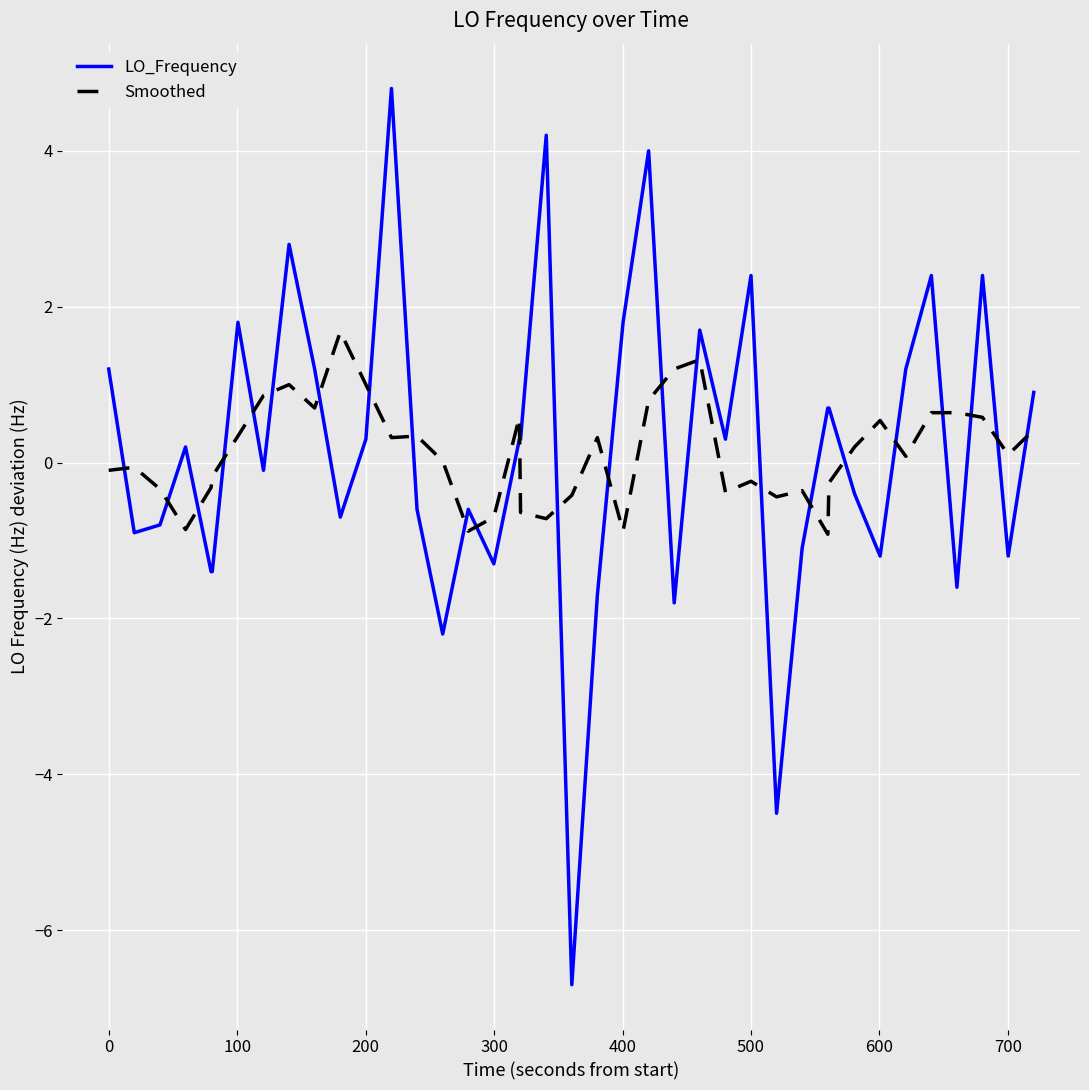

At how many categories does at least one series exceed -2?

40